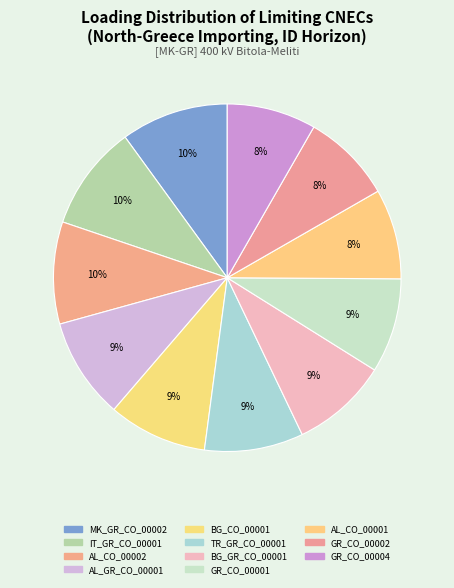

Is there a majority slice in this chart?

No